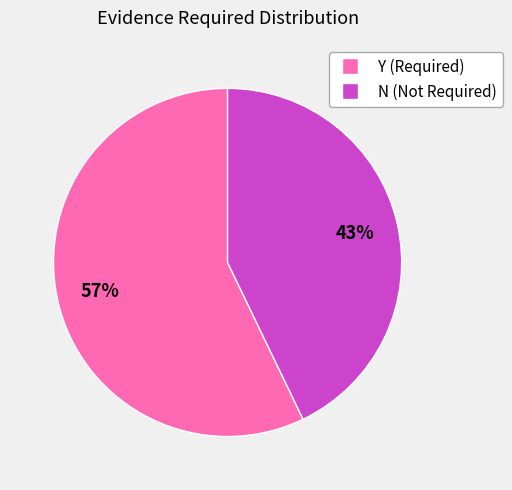

True or false: Y accounts for 57% of the total.

True